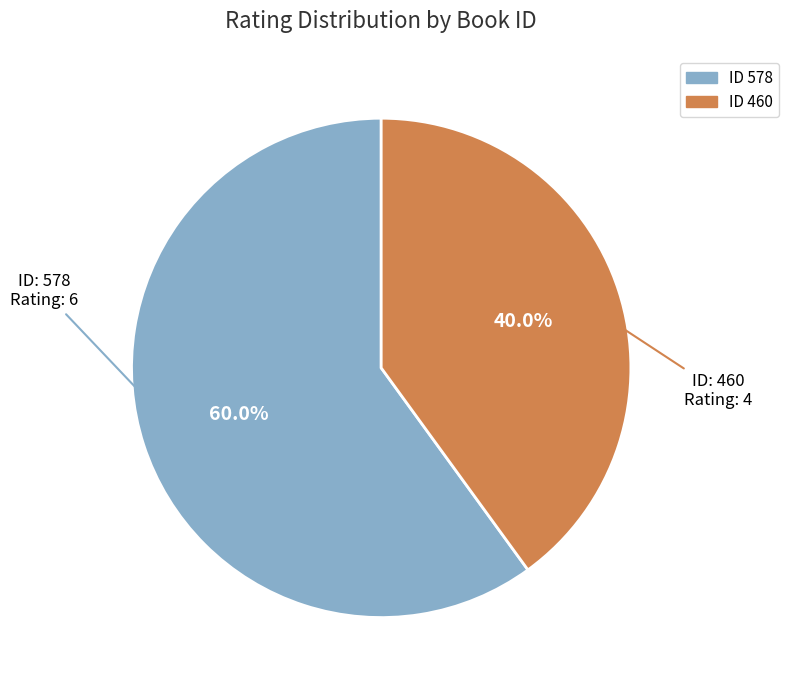

Is there any slice that represents more than half of the pie?

Yes